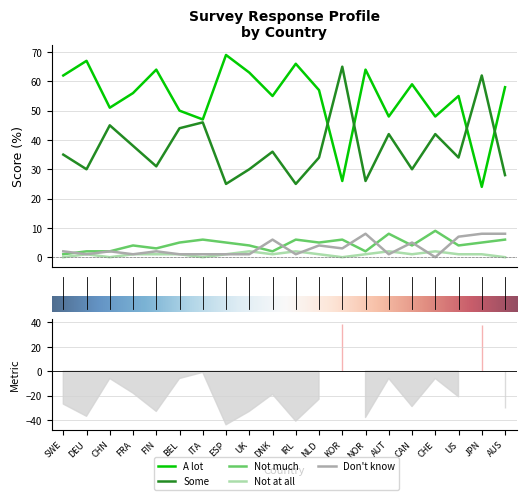

What is the sum of the Some values at ITA and US?

80